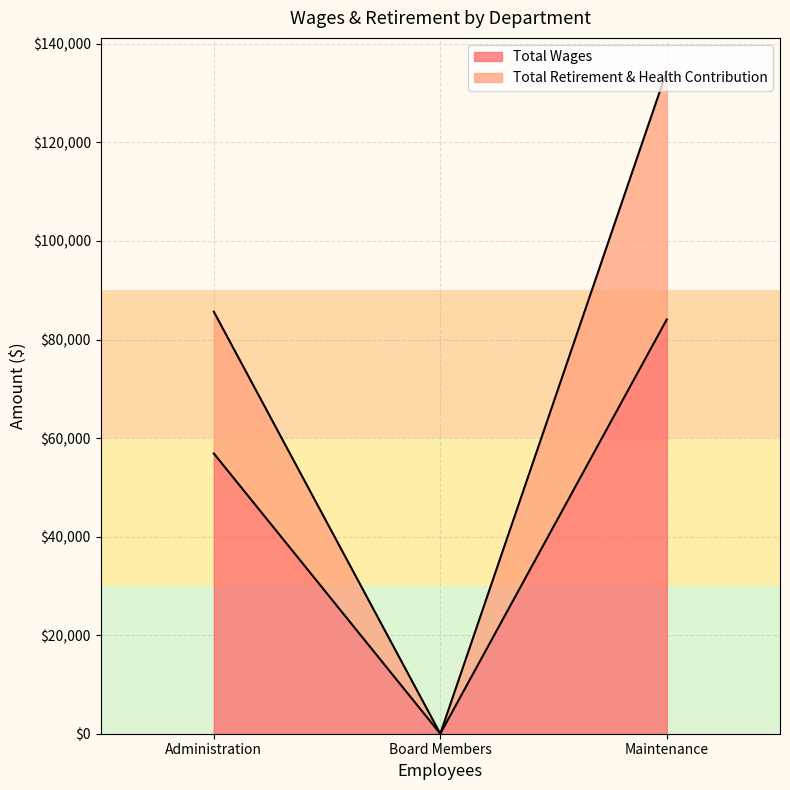

How many values in Total Wages are above zero?

2